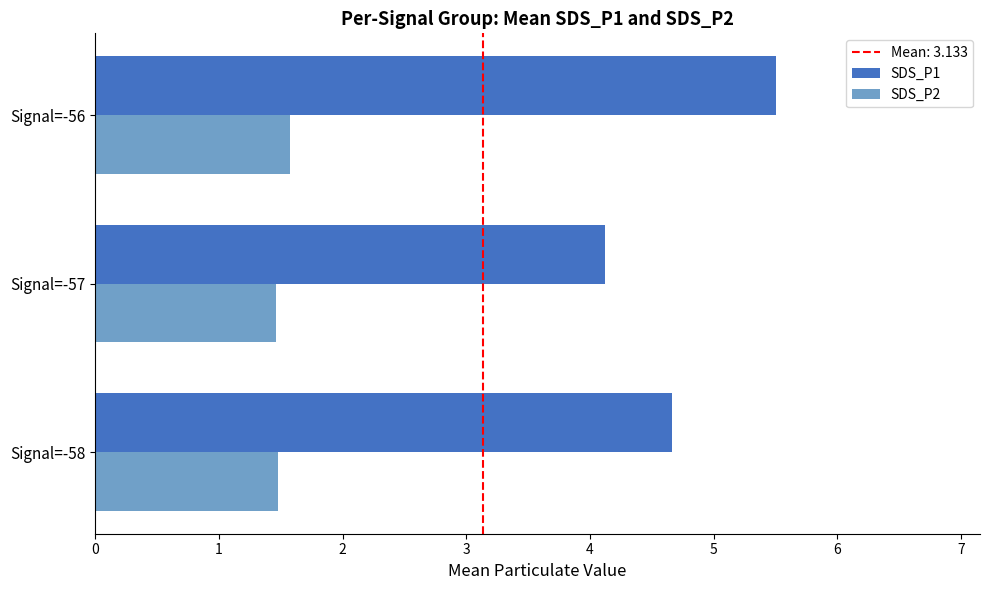

At how many categories does at least one series exceed 3?

3